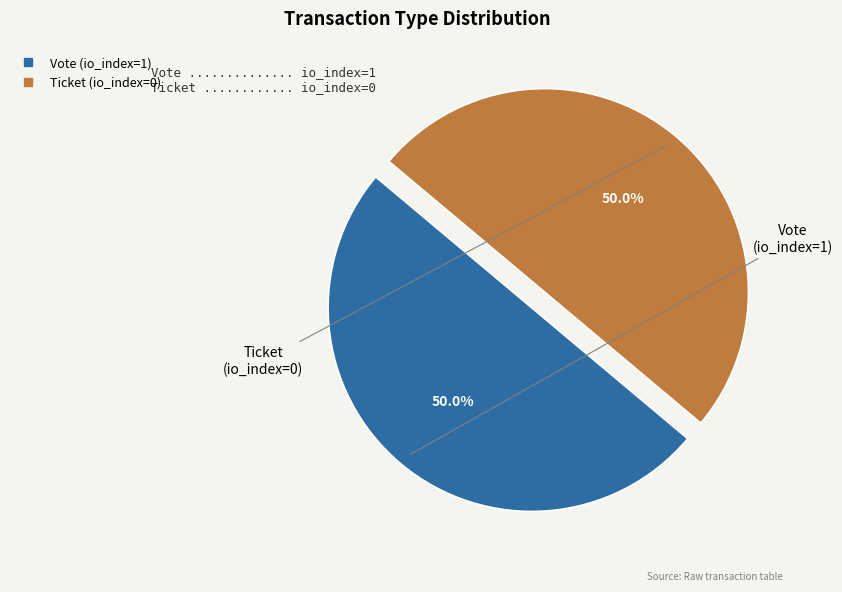

Approximately how many times larger is the value at Vote (io_index=1) compared to Ticket (io_index=0)?

1.0